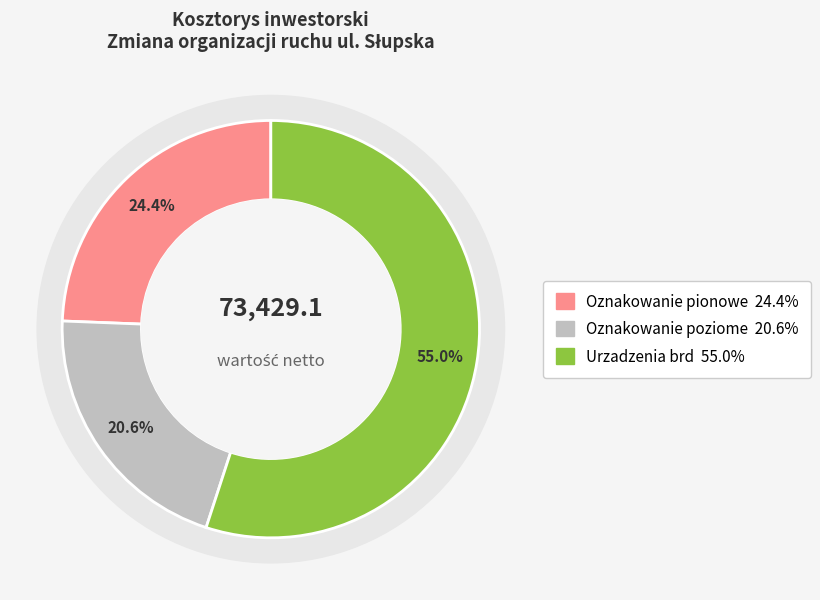

Is there a majority slice in this chart?

Yes